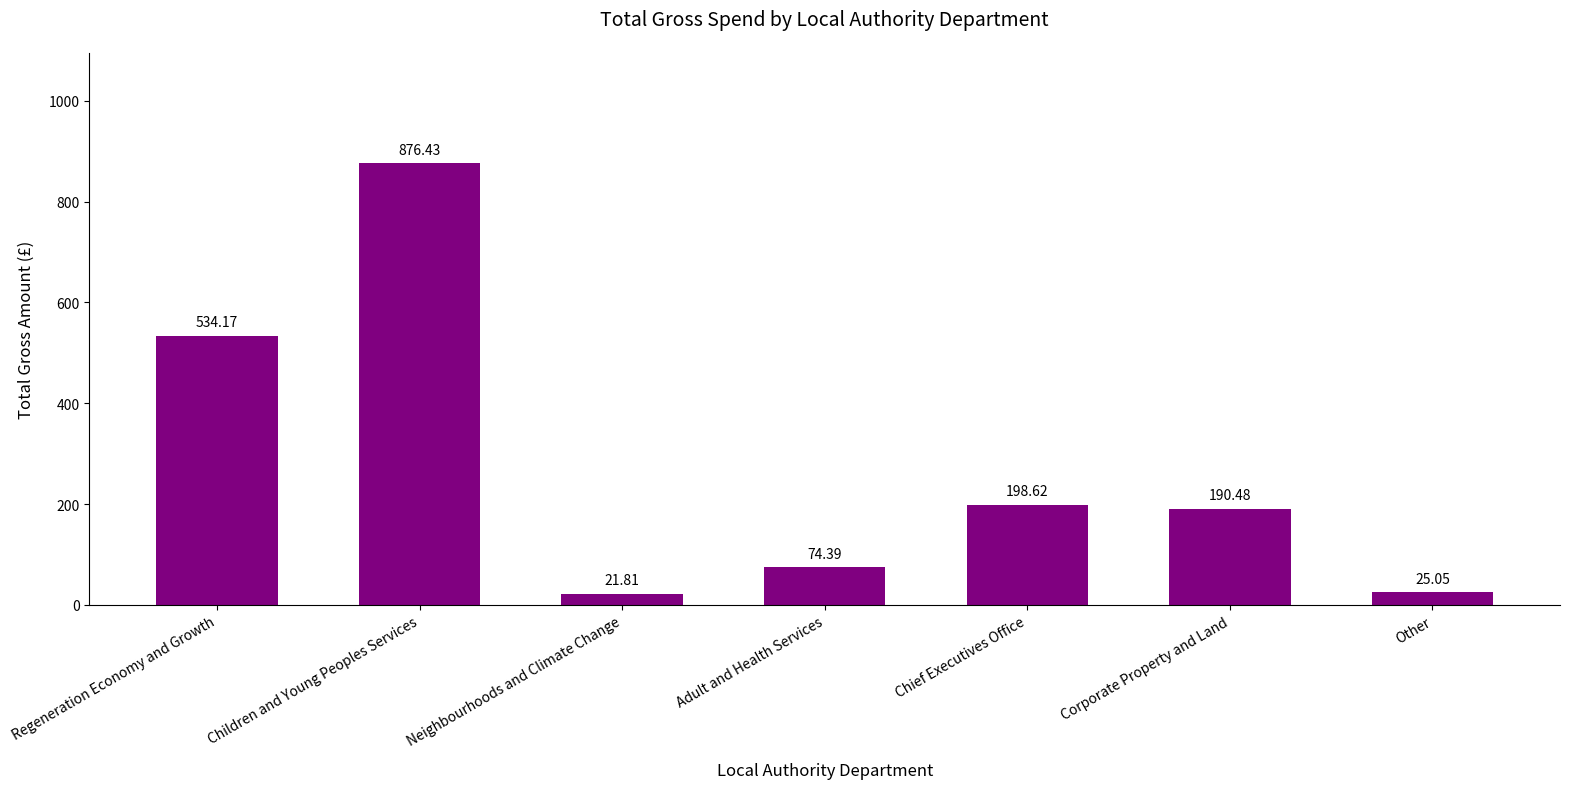

What is the minimum value shown in the chart?

21.8